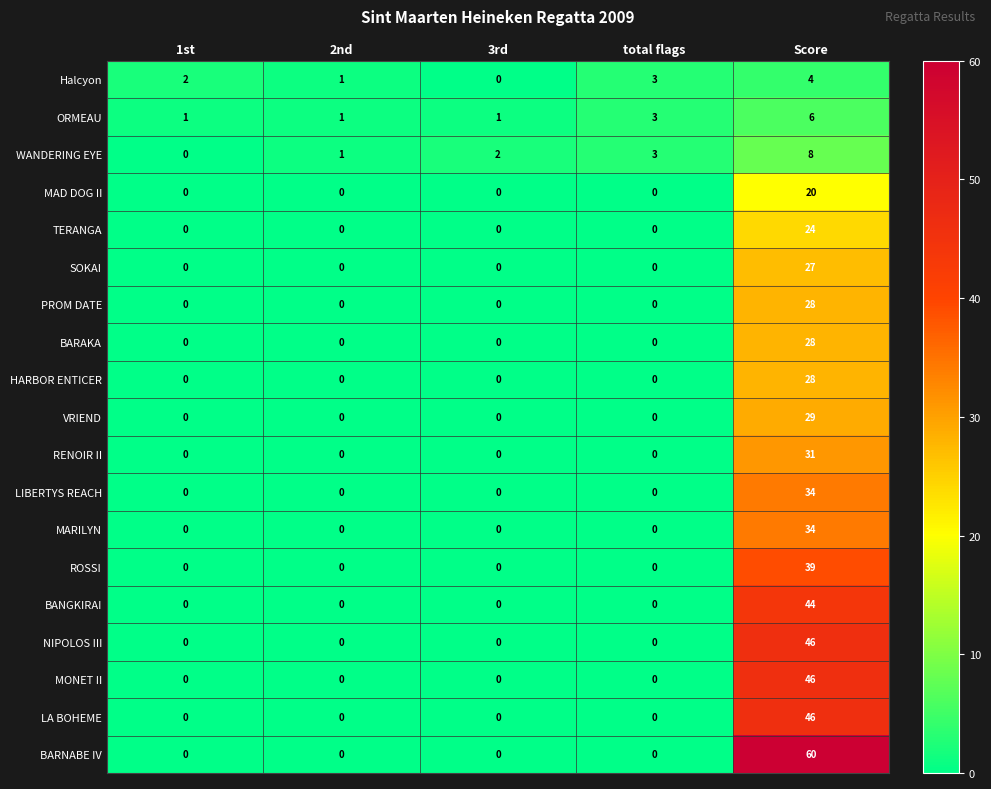

What is the highest value of the ORMEAU series?

6